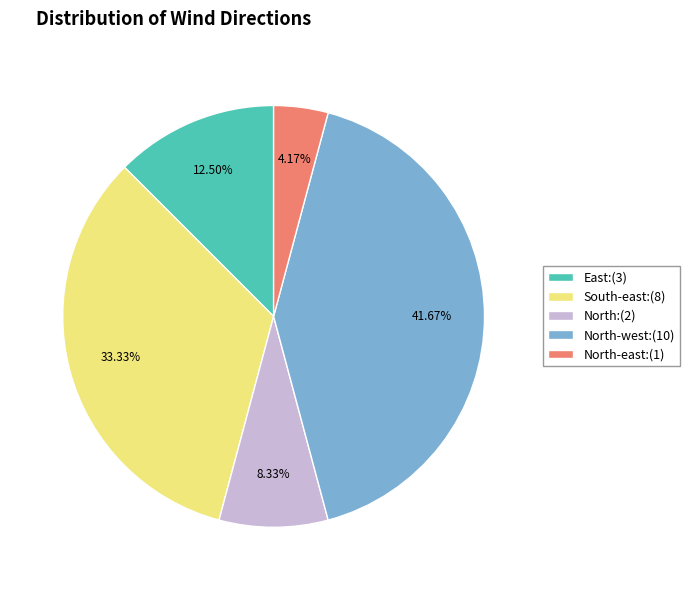

Rank the categories by value from highest to lowest.

North-west:(10), South-east:(8), East:(3), North:(2), North-east:(1)